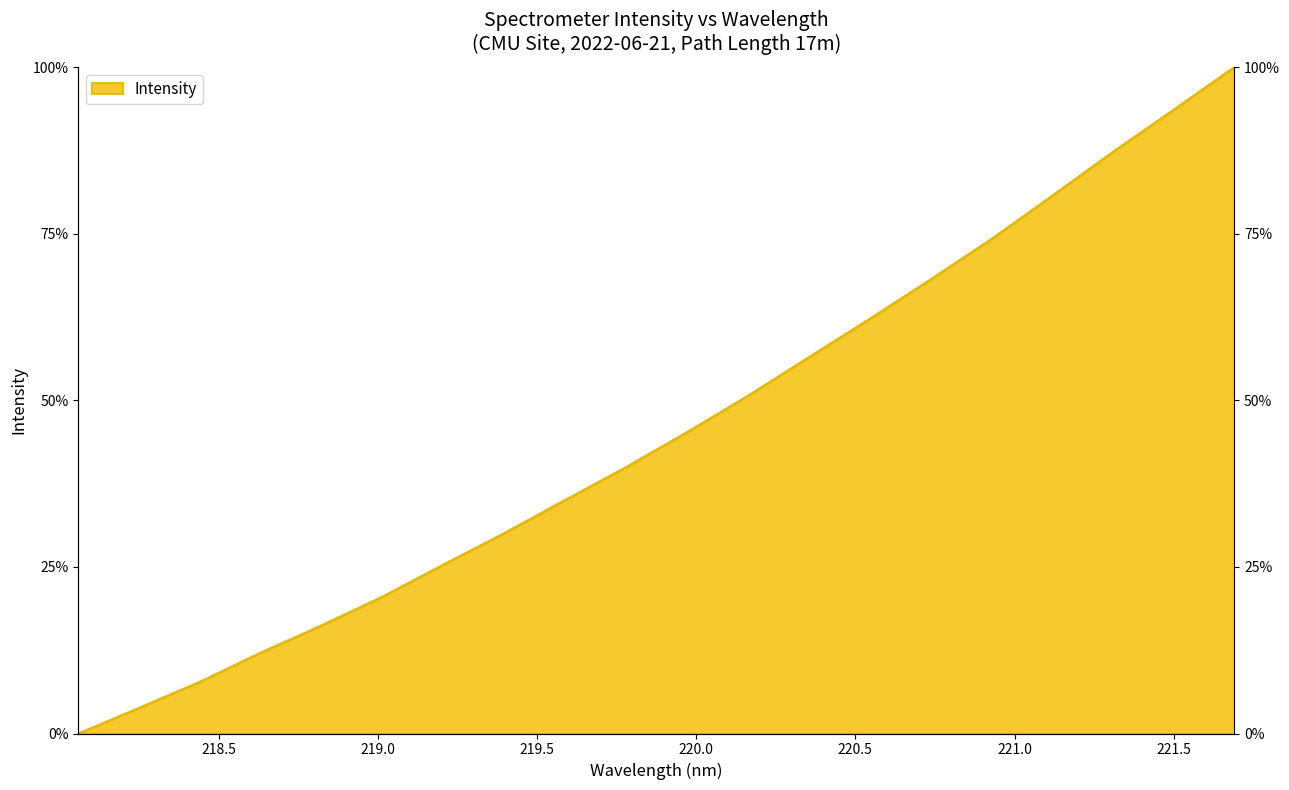

Where does the data first go above 45?

219.9712